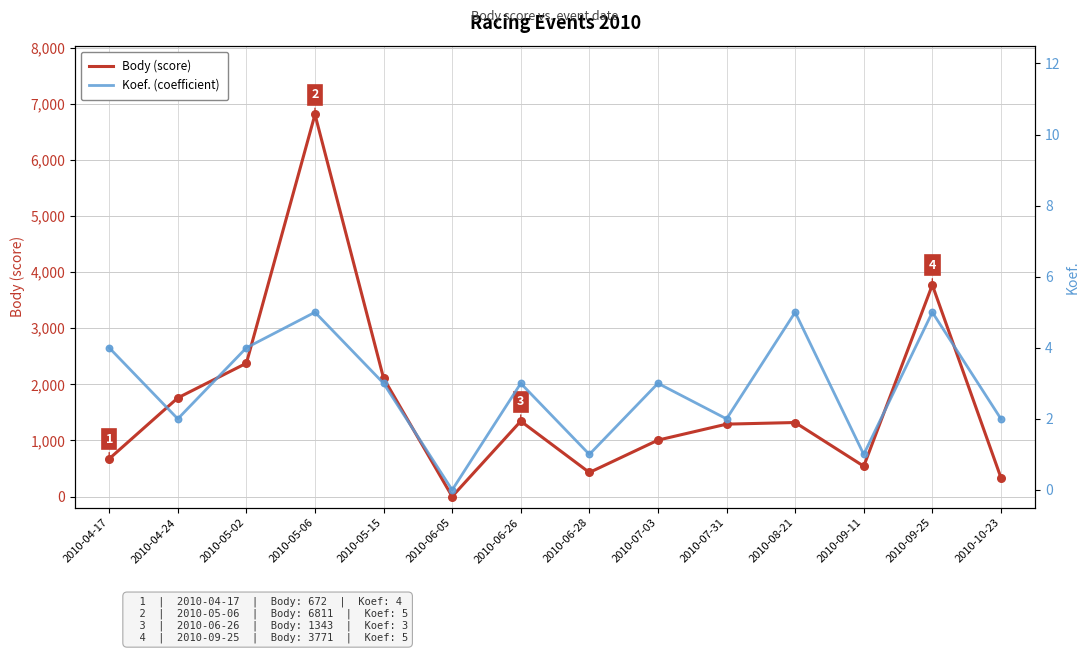

Which series has the largest Y range (max minus min)?

Body (score)